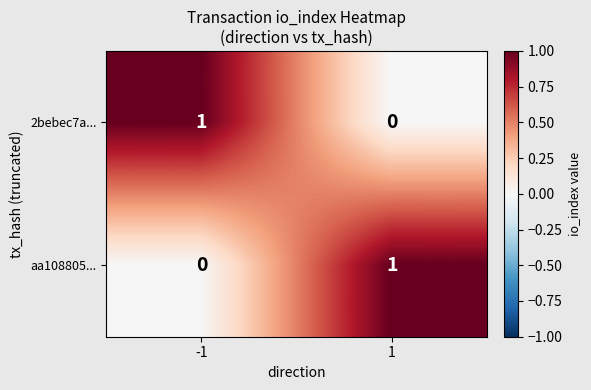

At -1, list the series in order from smallest to largest.

aa108805..., 2bebec7a...